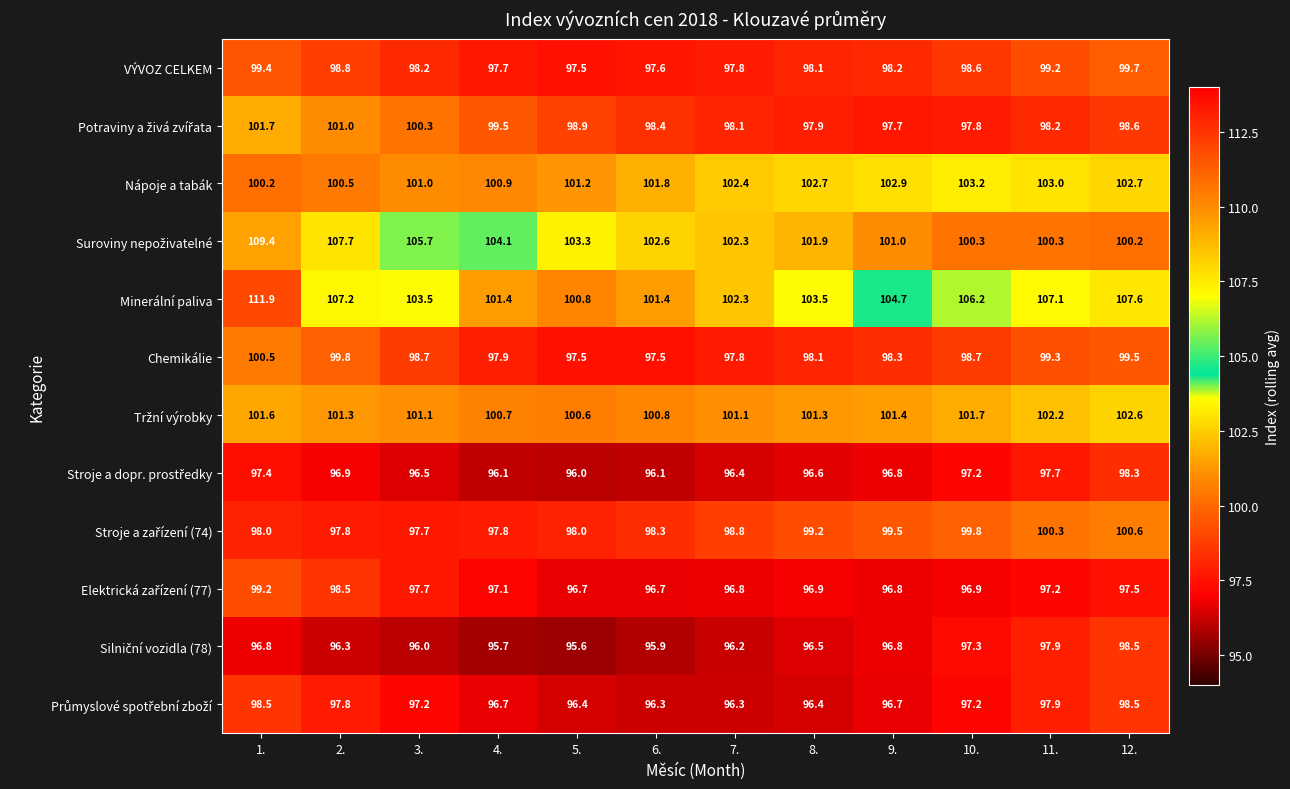

What is the difference between the second highest and minimum values in the VÝVOZ CELKEM series?

1.9